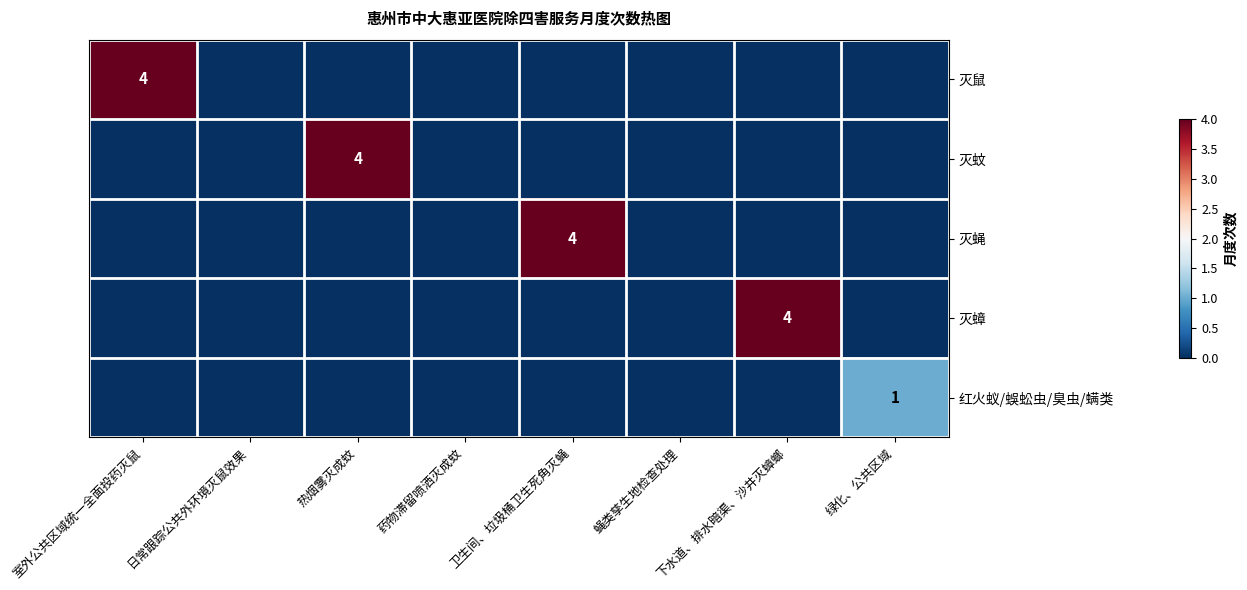

At which category does the chart reach its peak across all series?

室外公共区域统一全面投药灭鼠